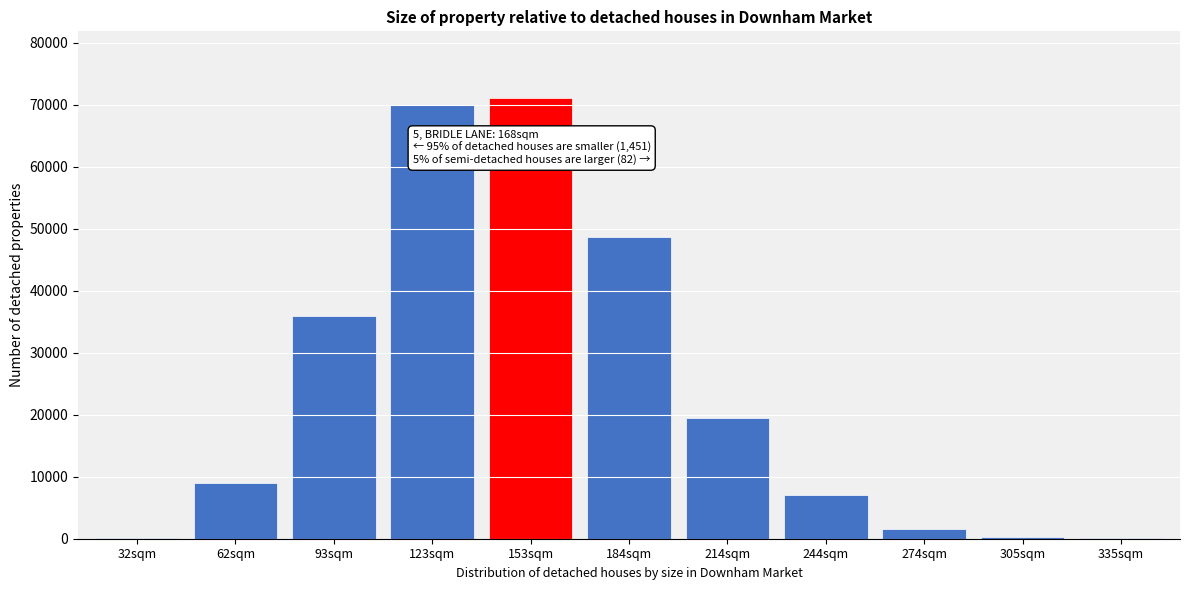

What is the greatest value displayed?

71144